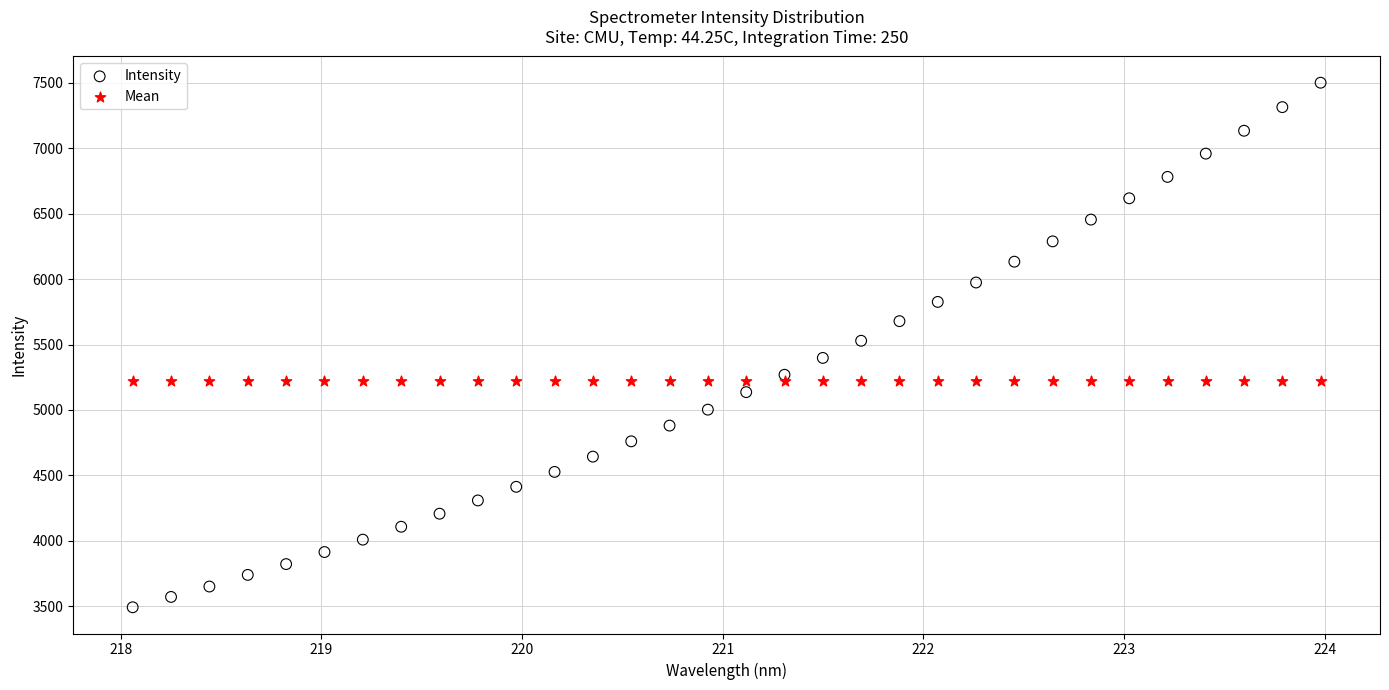

Which series contains the lowest Y value?

Intensity